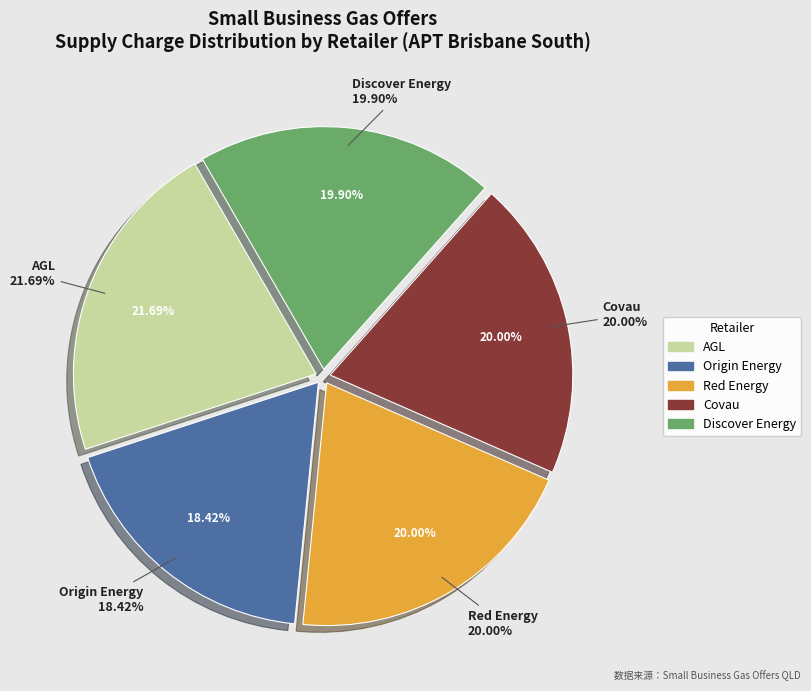

Does Covau represent more than half of the total?

No